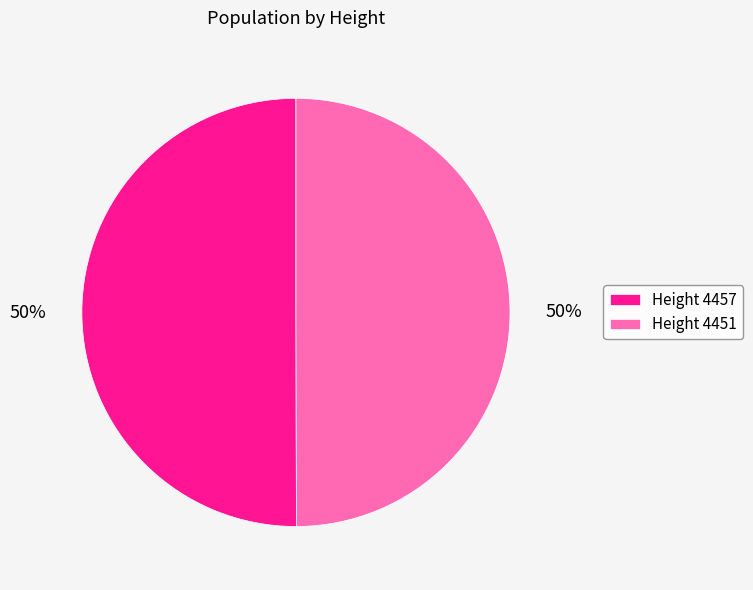

To the nearest percent, what is the average slice percentage?

50%